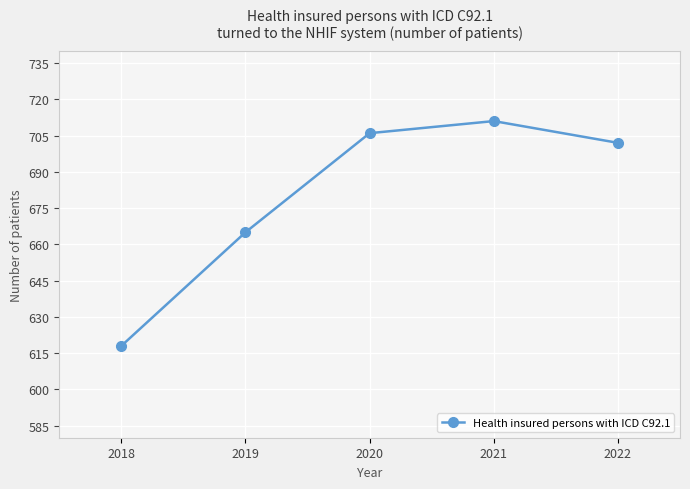

Approximately how many times larger is the value at 2021 compared to 2022?

1.0